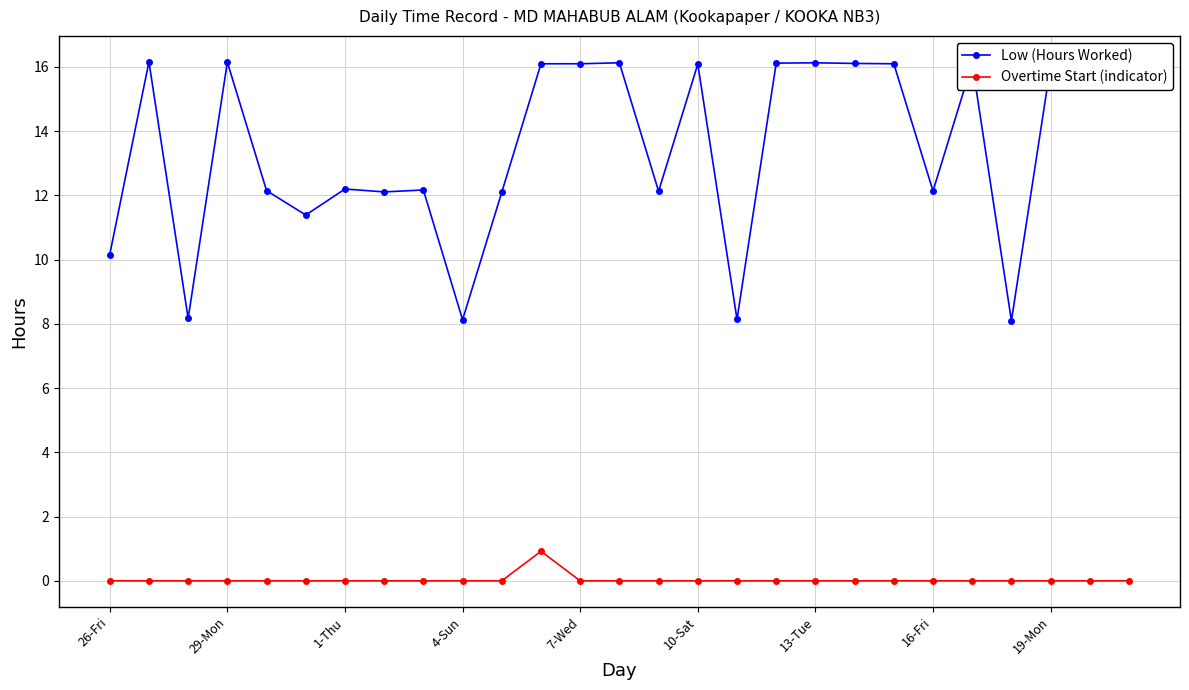

True or false: Overtime Start (indicator) and Low (Hours Worked) intersect in this chart.

False